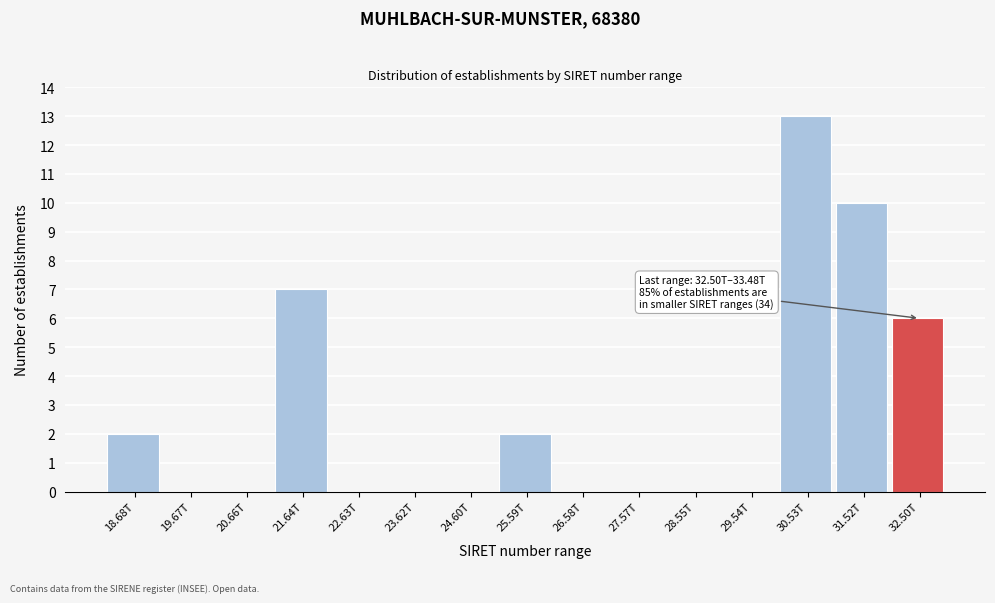

Reading left to right, what are all the values shown in this chart?

18.68T=2	19.67T=0	20.66T=0	21.64T=7	22.63T=0	23.62T=0	24.60T=0	25.59T=2	26.58T=0	27.57T=0	28.55T=0	29.54T=0	30.53T=13	31.52T=10	32.50T=6